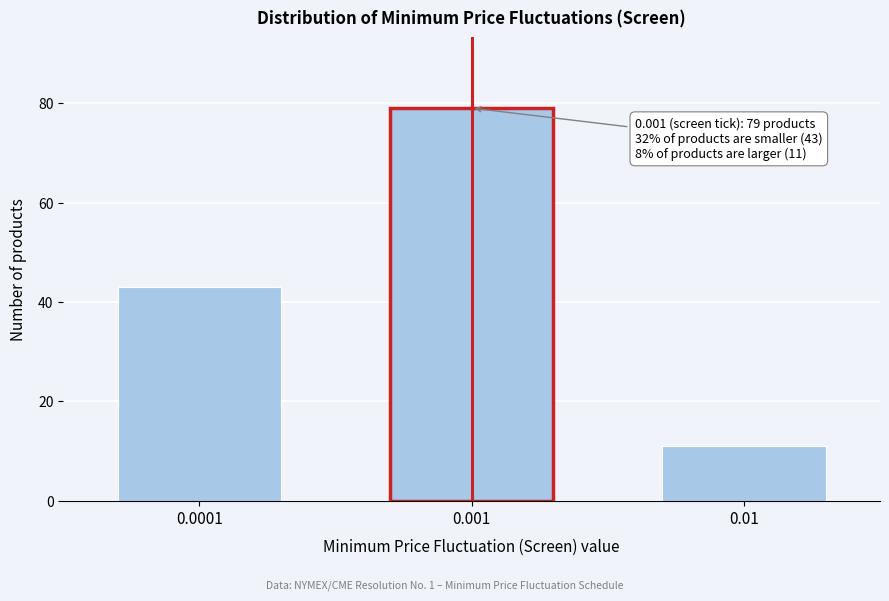

Reading left to right, list all the values displayed in this chart.

0.0001=43	0.001=79	0.01=11